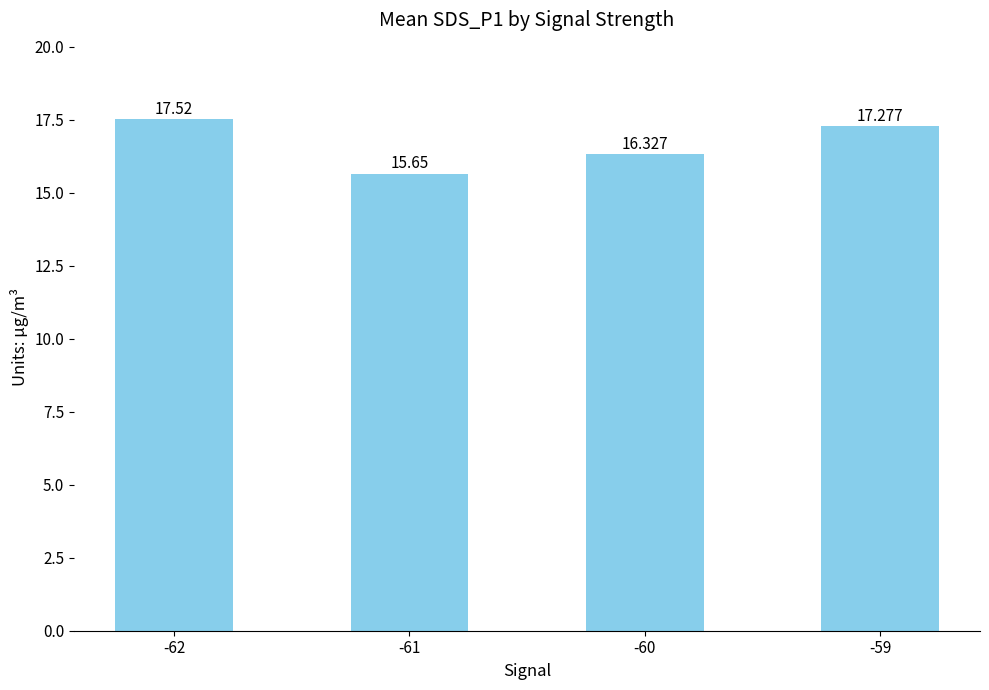

What is the change in value from -61 to -60?

+0.7